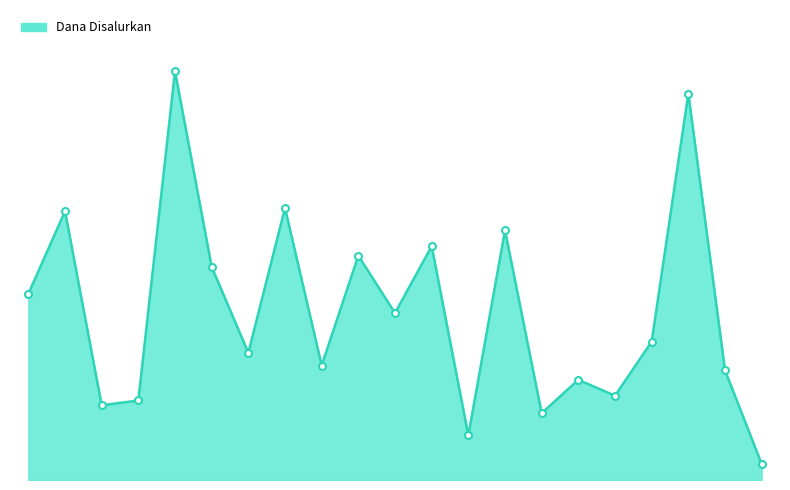

Reading left to right, transcribe all the data shown in this chart.

SD AL KHAIRAAT TOWU=26325000	SD ALKHAERAT LAPE=38025000	SD GKST KASIGUNCU=10575000	SD NEGERI 1 KASIGUNCU=11250000	SD NEGERI 1 TOKORONDO=57825000	SD NEGERI 2 KASIGUNCU=30150000	SD NEGERI 2 TOKORONDO=18000000	SD NEGERI 3 KASIGUNCU=38475000	SD NEGERI 4 KASIGUNCU=16200000	SD NEGERI 5 KASIGUNCU=31725000	SD NEGERI 6 KASIGUNCU=23625000	SD NEGERI BEGA=33075000	SD NEGERI MASANI=6300000	SD NEGERI PINEDAPA=35325000	SD NEGERI RATALEMBA=9450000	SD NEGERI SAATU=14175000	SD NEGERI TIWAA=11925000	SD NEGERI TONIPA=19575000	SDIT PERMATA ISLAM 2=54675000	SEKOLAH DASAR NEGERI PASAU=15525000	SLB RAUDHATUL BAHARA=2250000